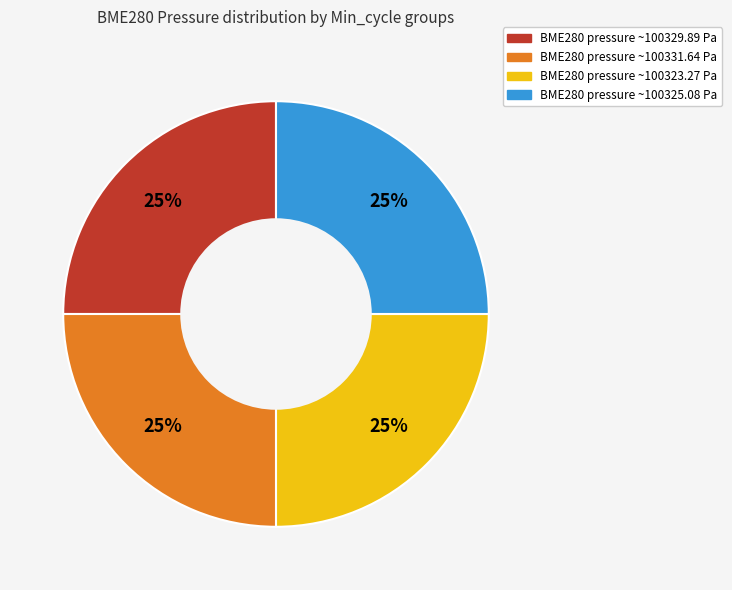

To the nearest percent, what is the average slice percentage?

25%